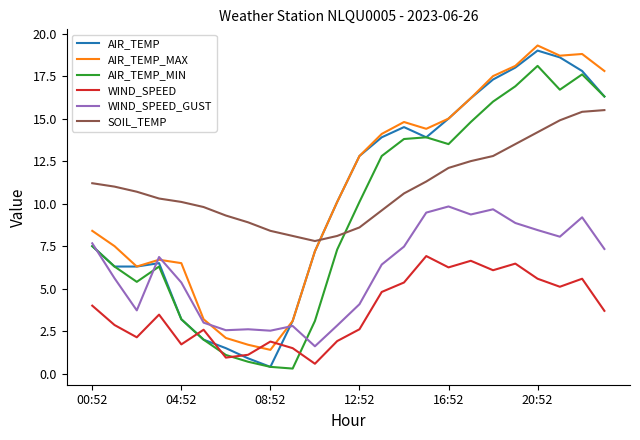

Which series has the widest spread of values?

AIR_TEMP